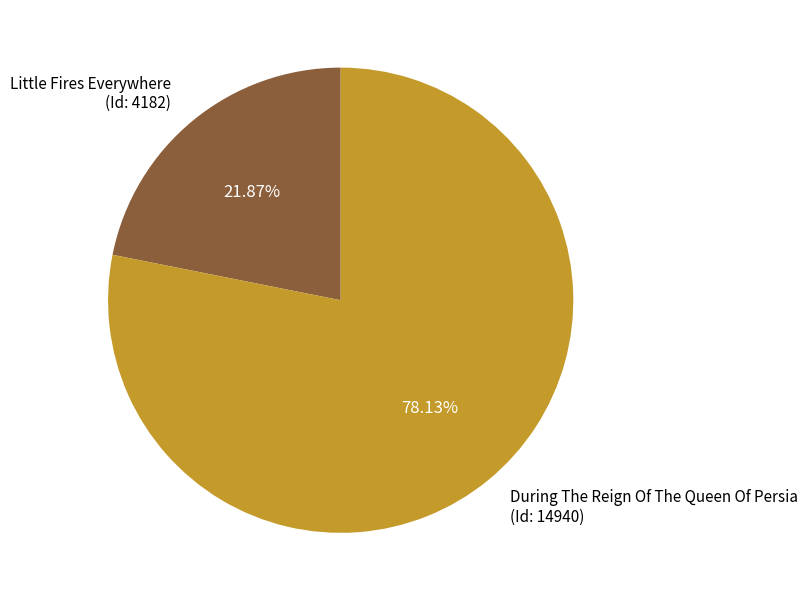

Combined, do Little Fires Everywhere (Id: 4182) and During The Reign Of The Queen Of Persia (Id: 14940) account for over 50%?

Yes